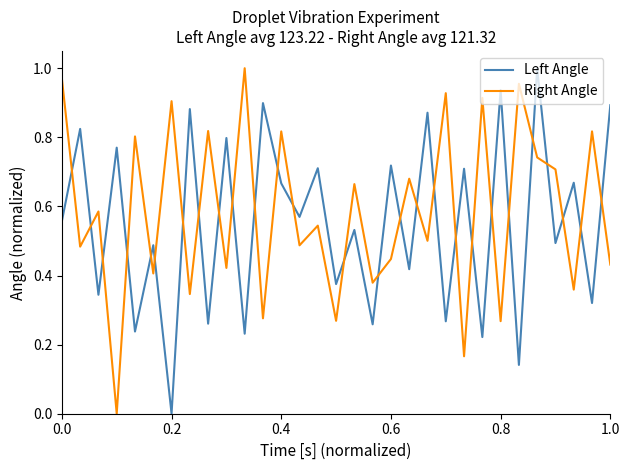

At how many categories does at least one series exceed 0?

31